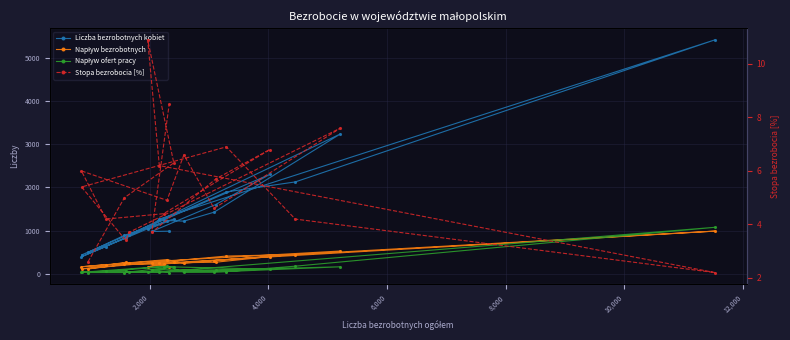

The value of Napływ bezrobotnych at 8,000 is 70.3. True or false?

False